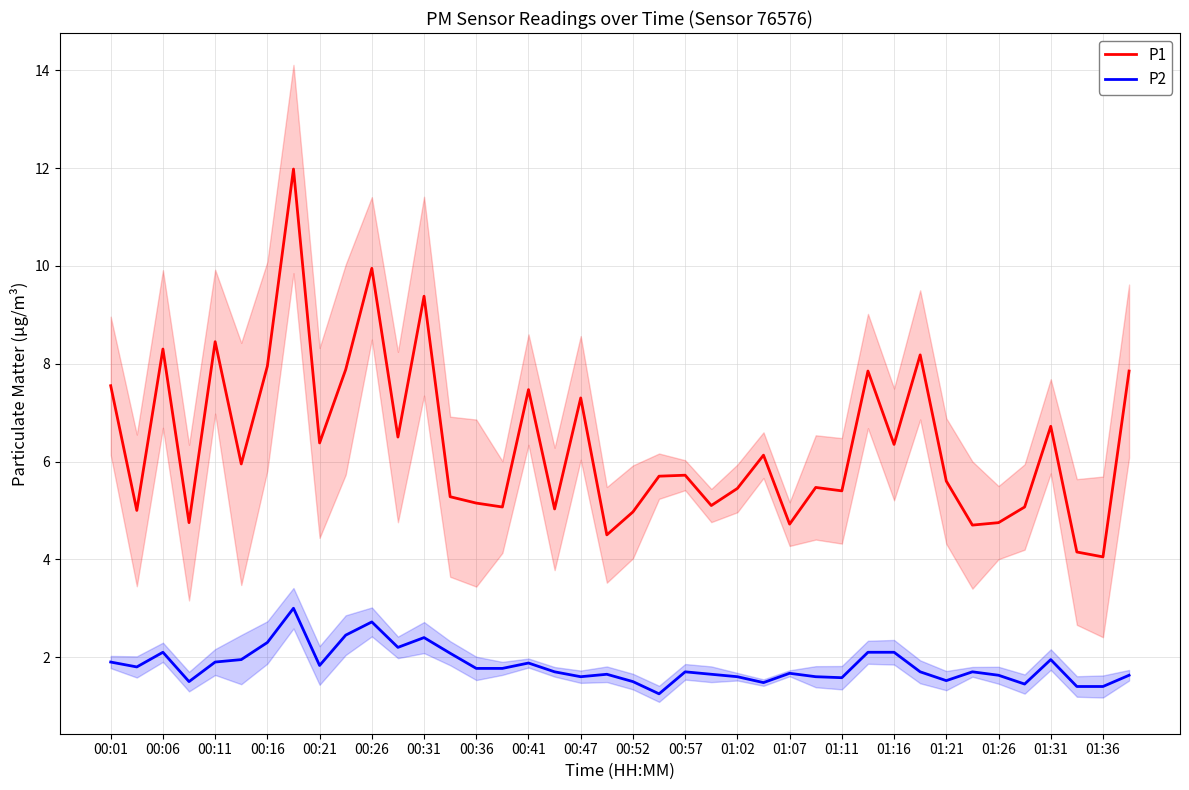

The value of P2 at 00:47 is 2.1. True or false?

False